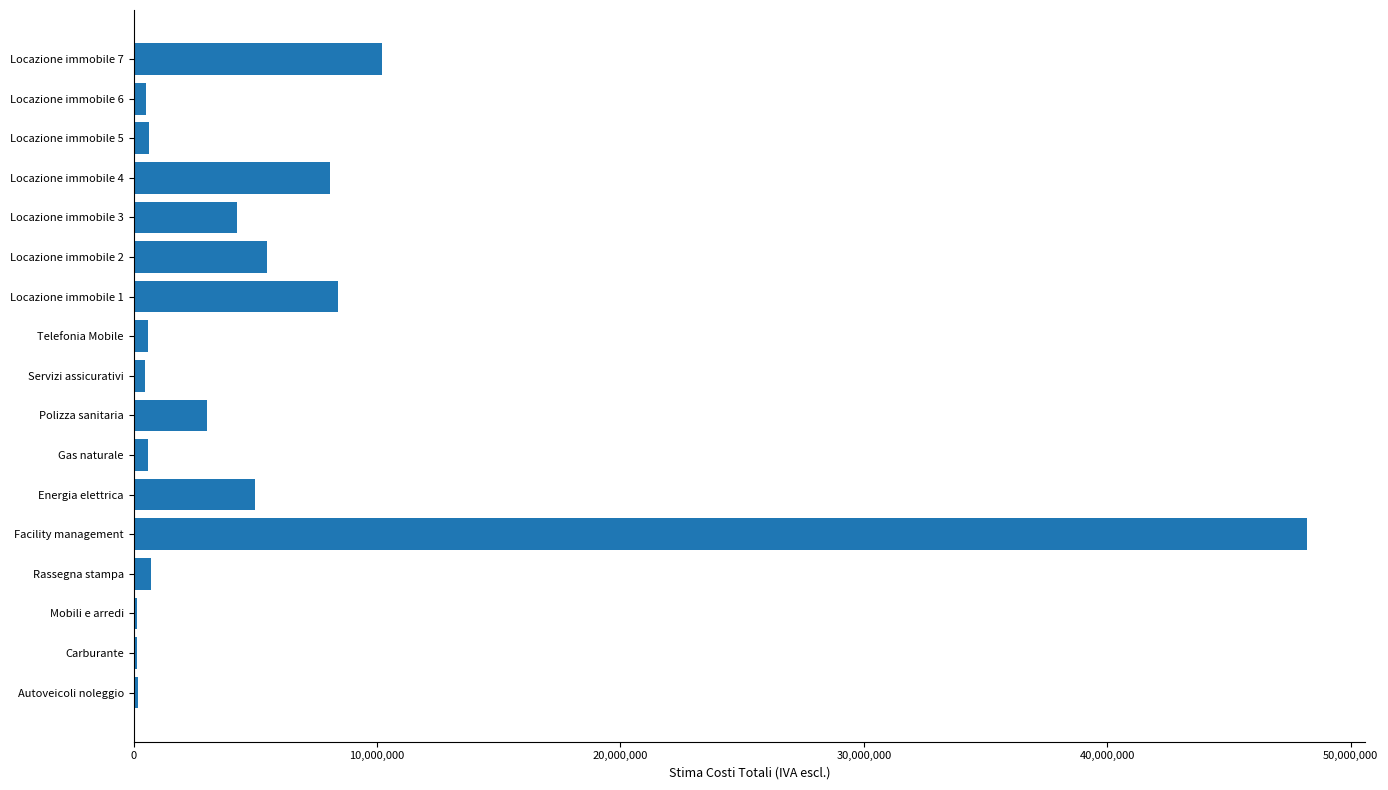

Between Energia elettrica and Servizi assicurativi, which is larger?

Energia elettrica